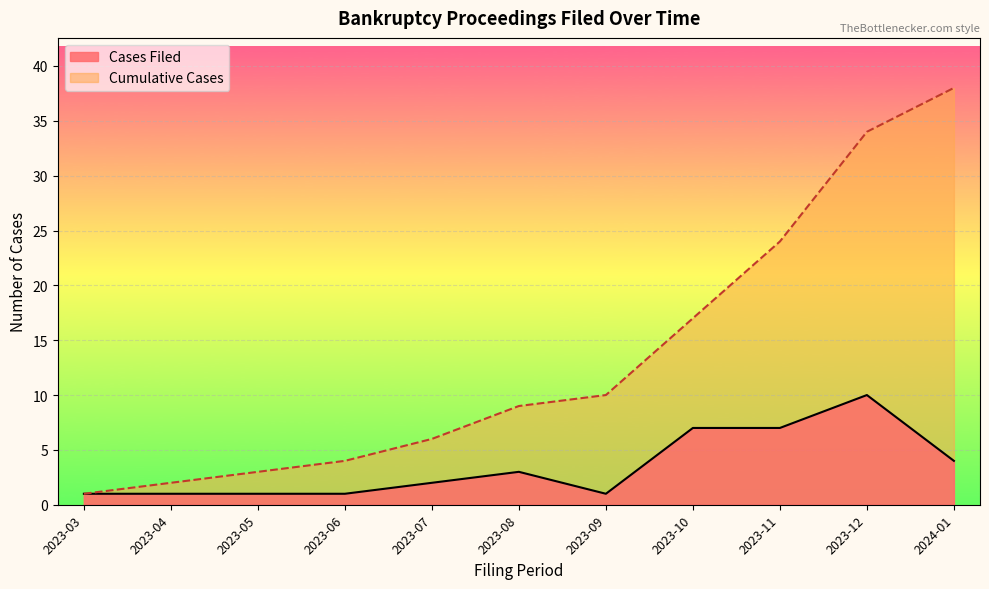

What position from the left is 2023-09?

7